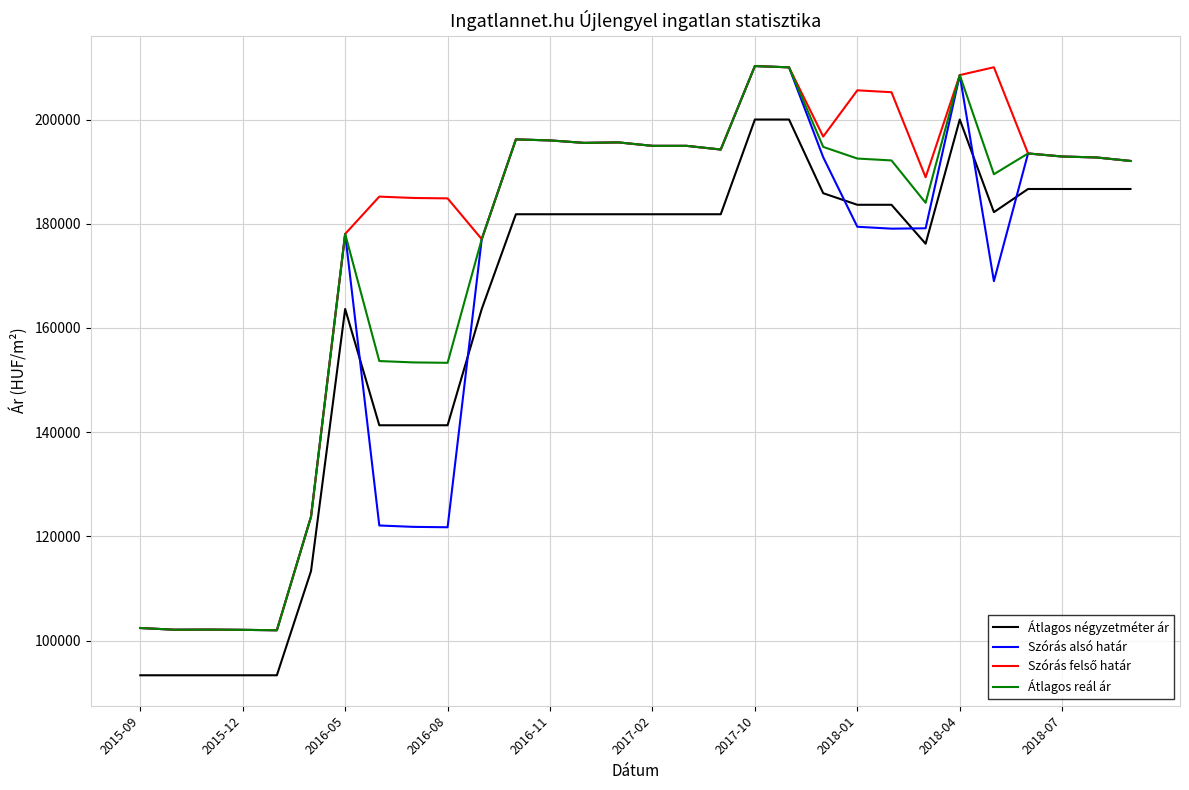

What is the smallest value displayed?

93333